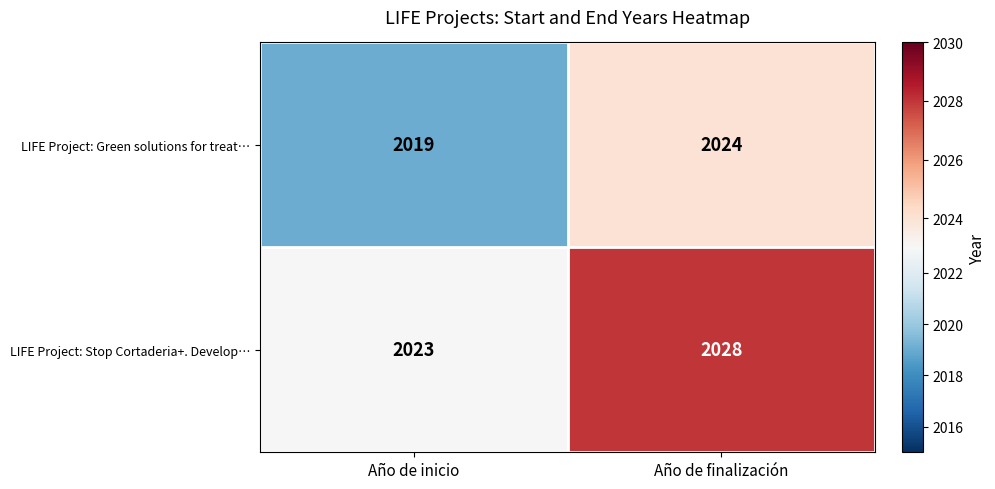

The LIFE Project: Green solutions for treat… series shows 2019 at Año de inicio. True or false?

True